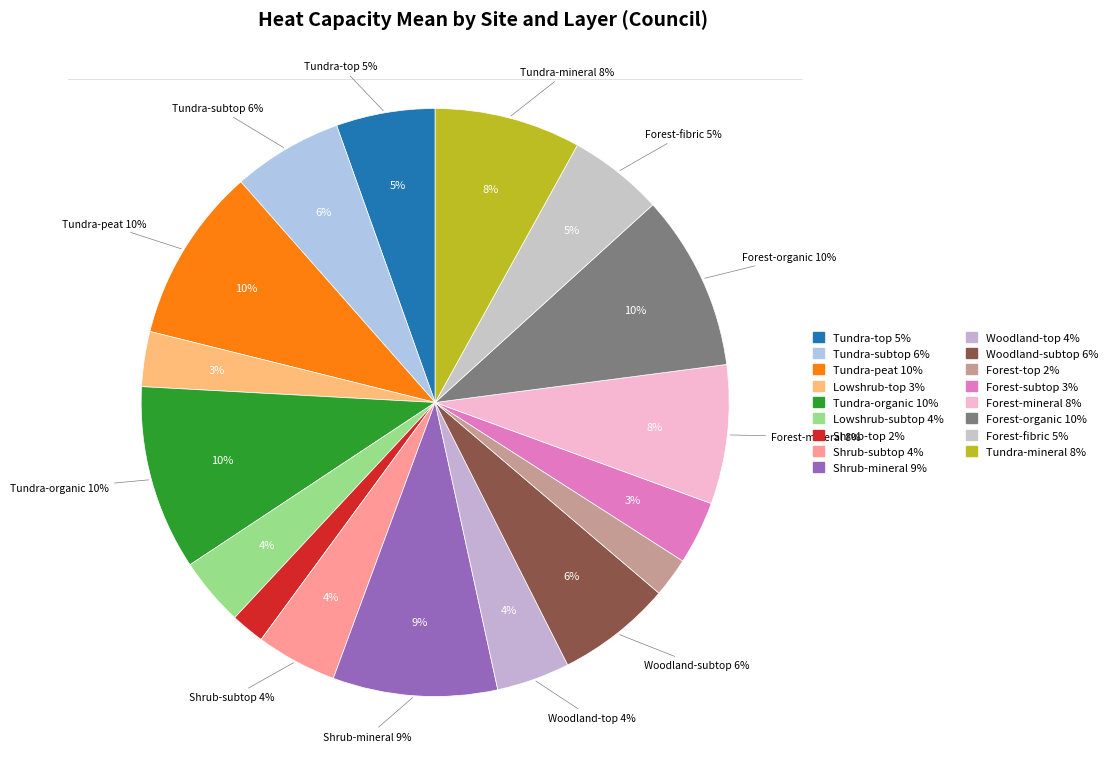

Combined, what portion of the pie is Woodland-subtop and Forest-subtop?

9.8%